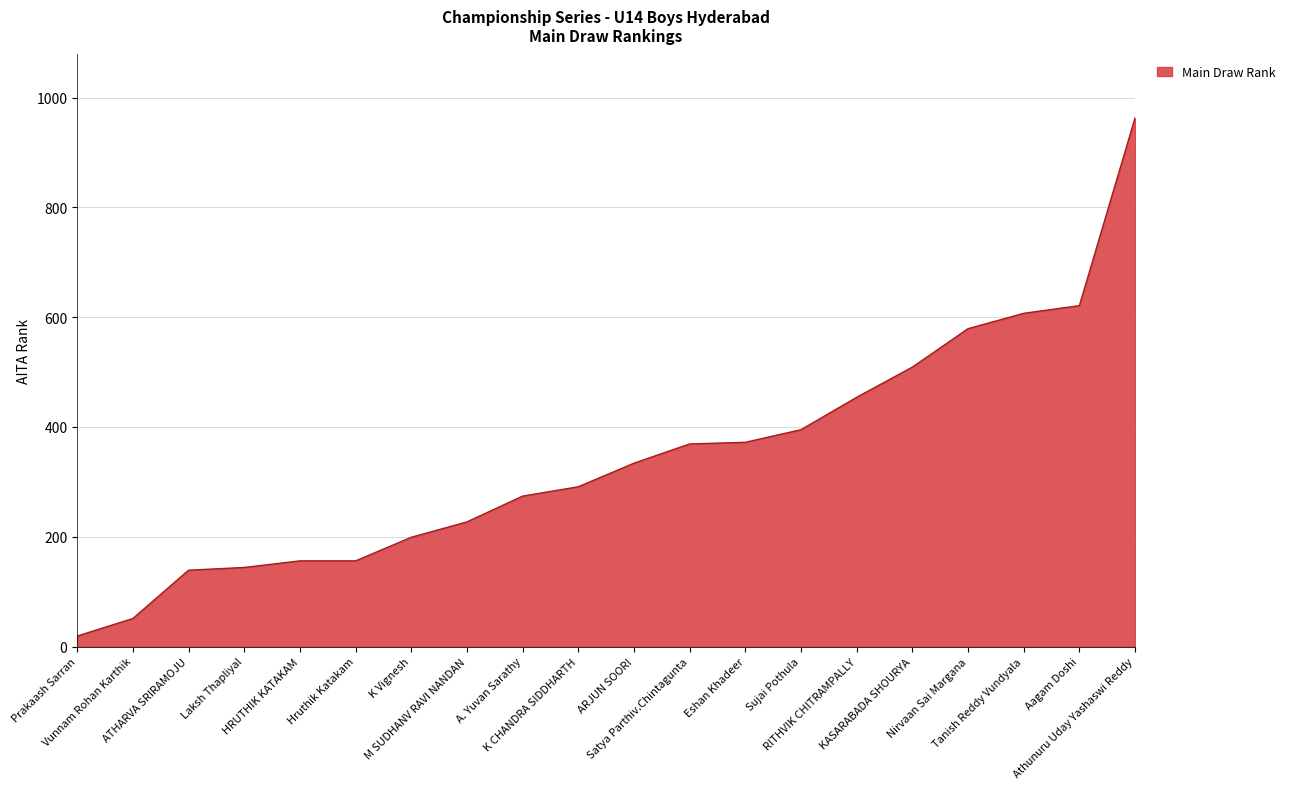

What is the greatest value displayed?

963